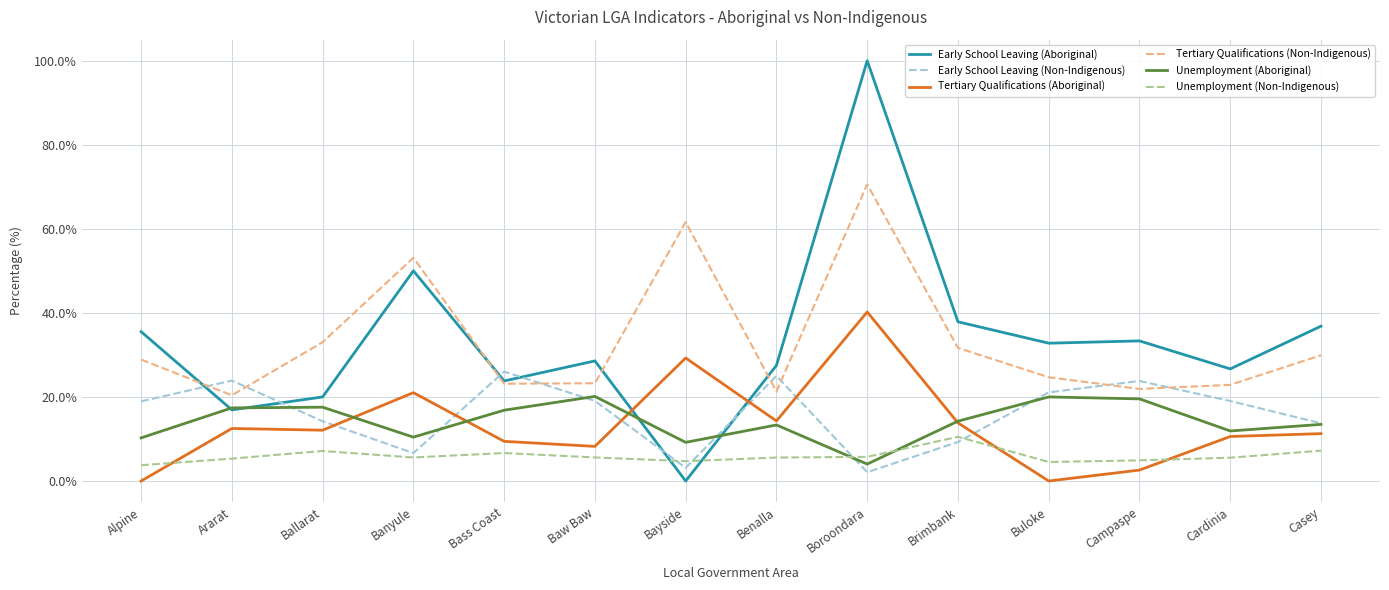

Which category has the highest value across all series?

Boroondara